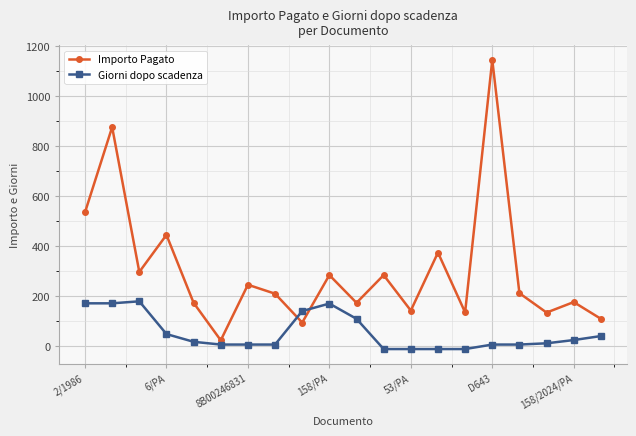

True or false: Importo Pagato has more than 1 interior local peaks.

True